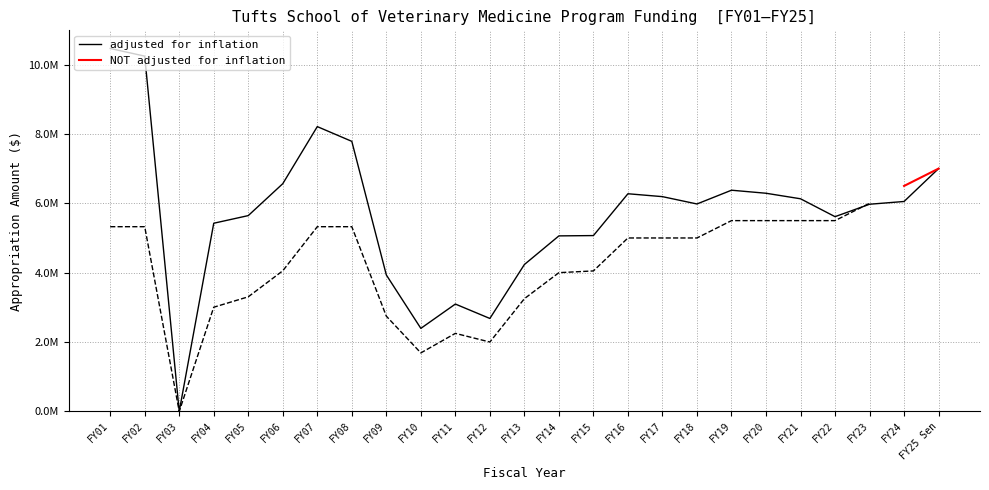

Reading right to left, extract all data points from this chart.

7000000	6051938	5972252	5614289	6129771	6289257	6376734	5980142	6191292	6274822	5069034	5060109	4234742	2679454	3094999	2393912	3934172	7785192	8210499	6564909	5644941	5424795	0	10242258	10462553